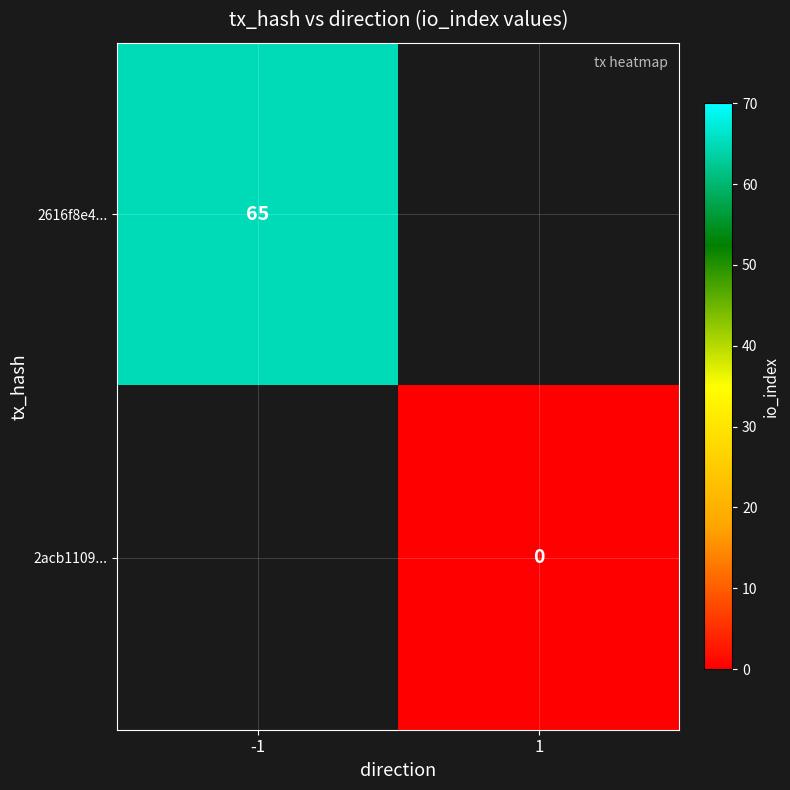

Is the value of 2acb1109... at 1 greater than the value of 2616f8e4... at -1?

No